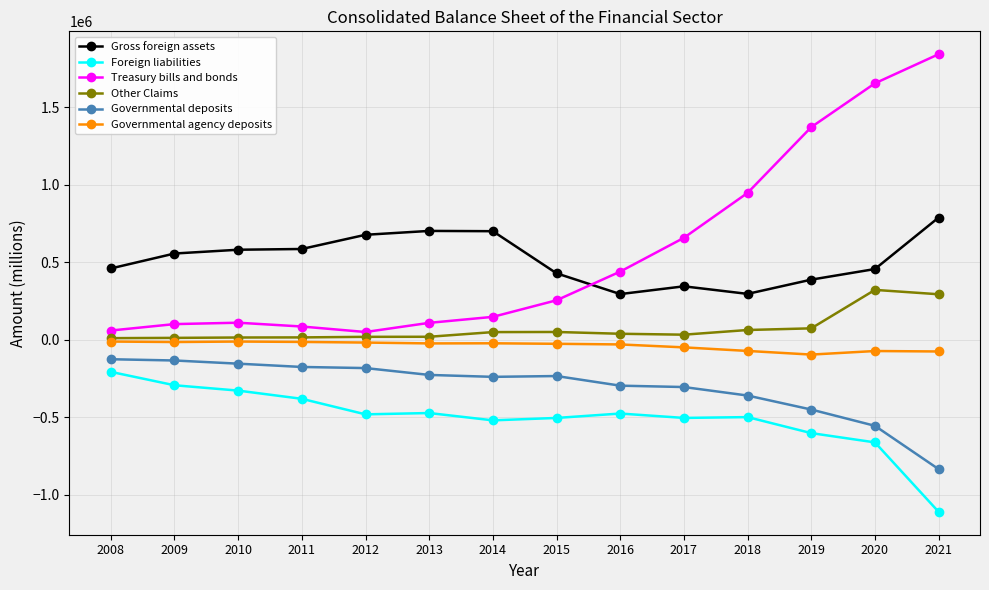

Which series has the largest total across all categories?

Treasury bills and bonds